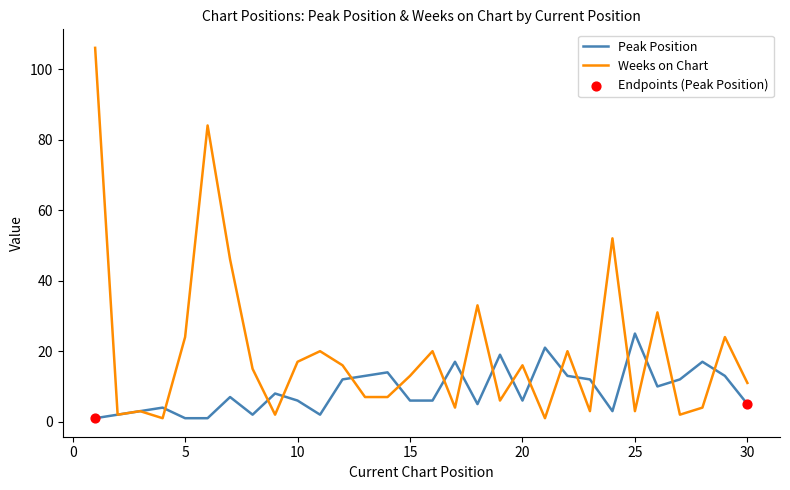

At how many categories does at least one series exceed 44?

4